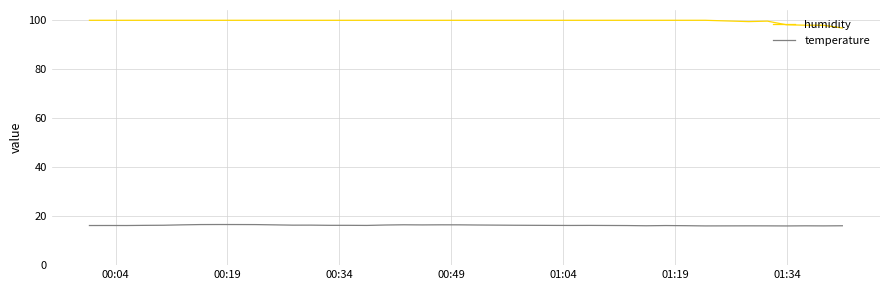

Does the chart display data point markers on the line(s)?

No